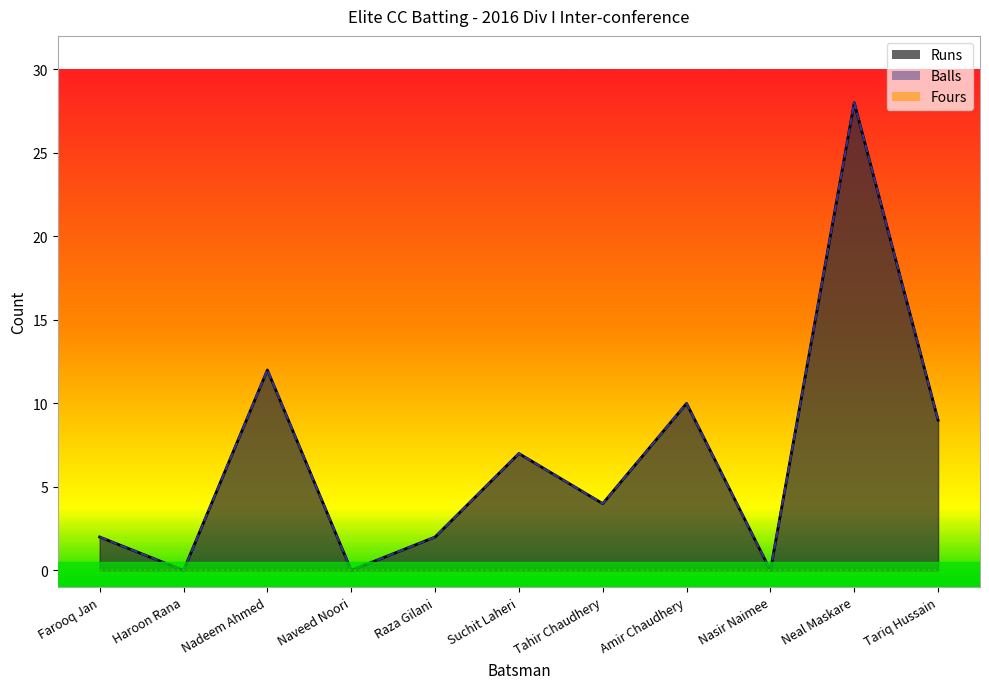

Where is Balls nearest to the value 14?

Nadeem Ahmed